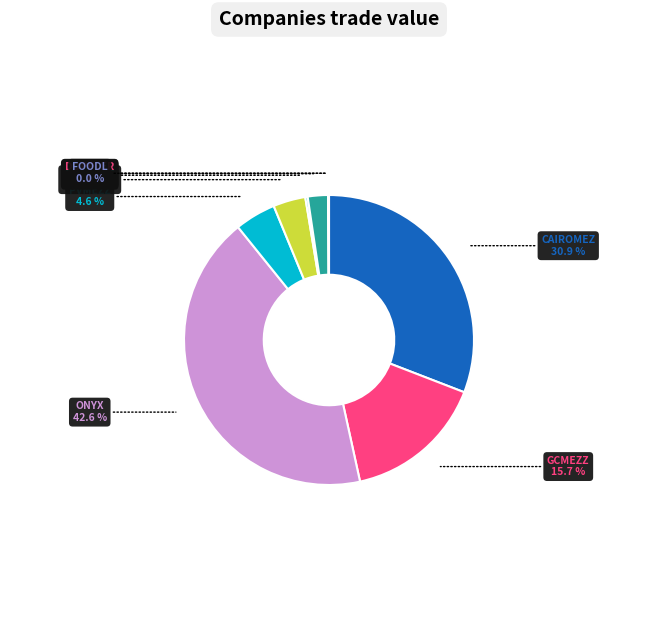

The CAIROMEZ slice represents 31% of the pie. True or false?

True